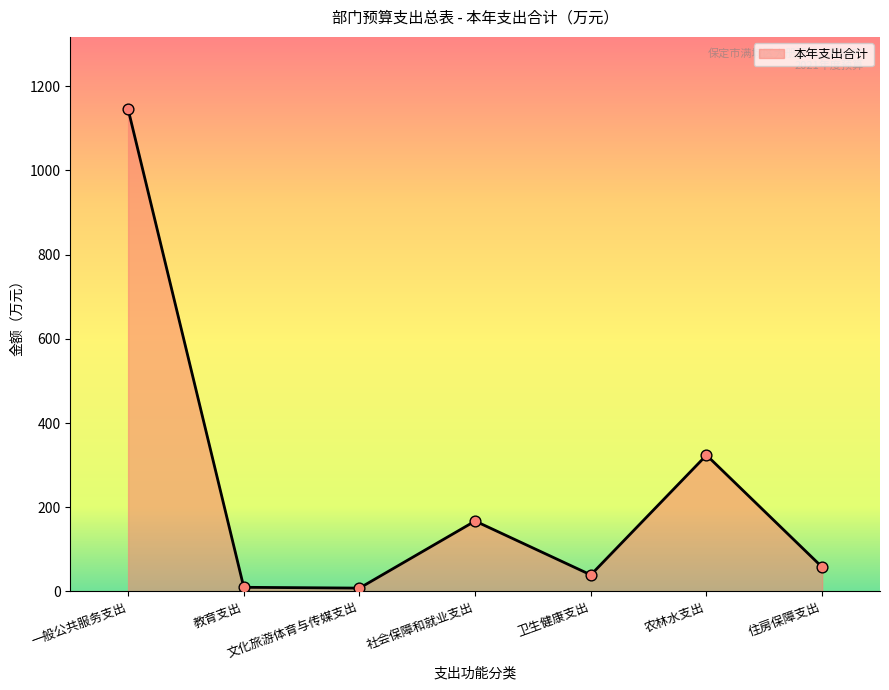

What is the change in value from 教育支出 to 社会保障和就业支出?

+157.3